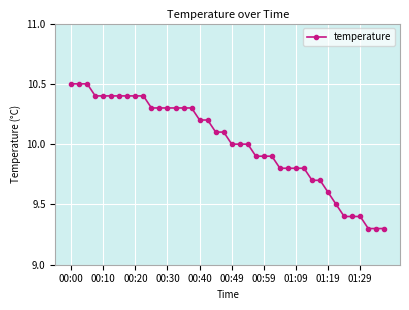

Reading left to right, transcribe all the data shown in this chart.

10.5	10.5	10.5	10.4	10.4	10.4	10.4	10.4	10.4	10.4	10.3	10.3	10.3	10.3	10.3	10.3	10.2	10.2	10.1	10.1	10.0	10.0	10.0	9.9	9.9	9.9	9.8	9.8	9.8	9.8	9.7	9.7	9.6	9.5	9.4	9.4	9.4	9.3	9.3	9.3